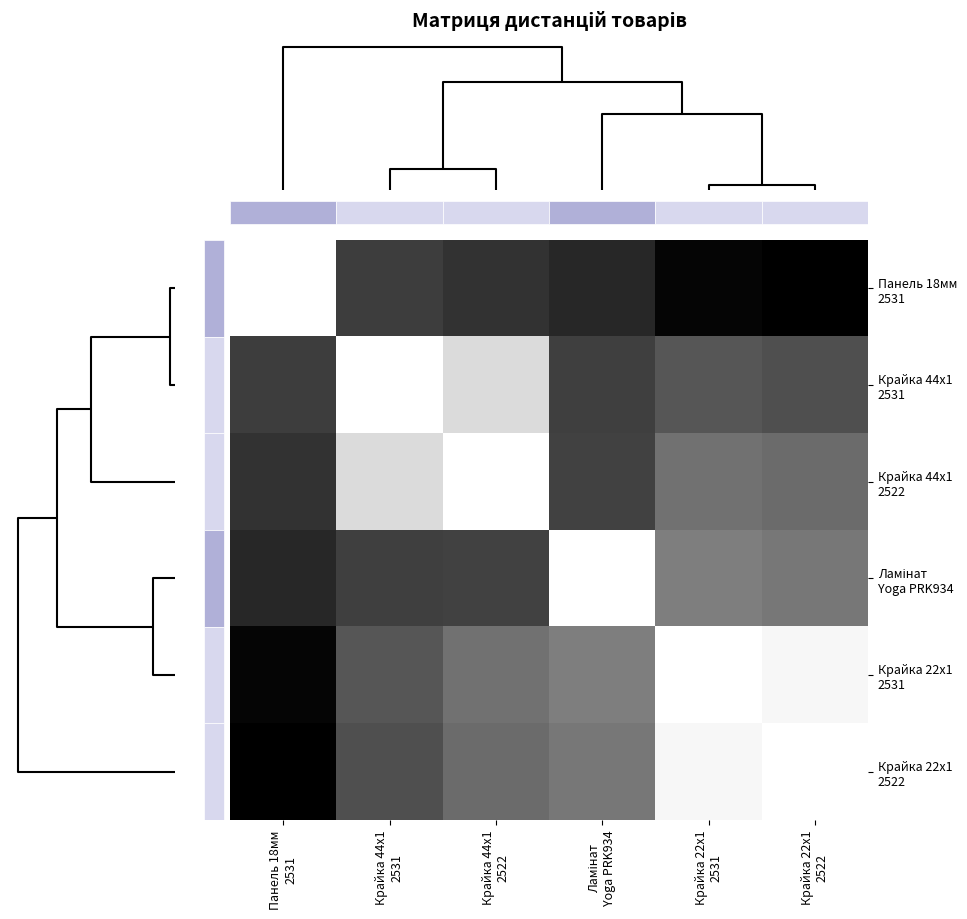

List the series in order of their peak value, highest first.

Панель 18мм 2531, Крайка 22x1 2522, Крайка 22x1 2531, Ламінат Yoga PRK934, Крайка 44x1 2522, Крайка 44x1 2531